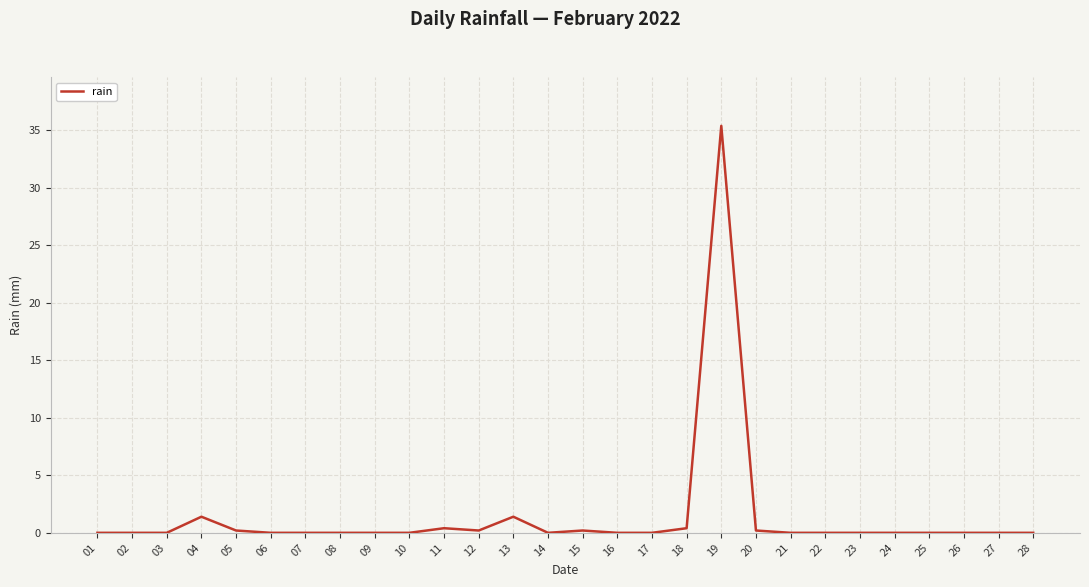

Reading left to right, what are all the values shown in this chart?

01=0.0	02=0.0	03=0.0	04=1.4	05=0.2	06=0.0	07=0.0	08=0.0	09=0.0	10=0.0	11=0.4	12=0.2	13=1.4	14=0.0	15=0.2	16=0.0	17=0.0	18=0.4	19=35.4	20=0.2	21=0.0	22=0.0	23=0.0	24=0.0	25=0.0	26=0.0	27=0.0	28=0.0